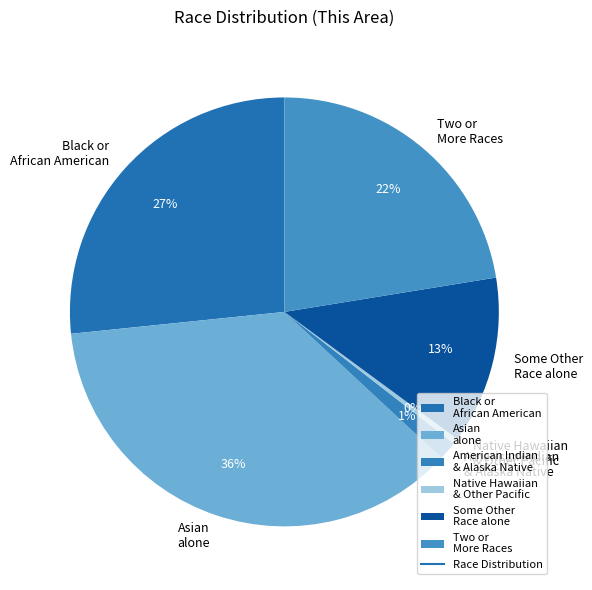

Do Two or More Races and Some Other Race alone together represent more than half of the pie?

No